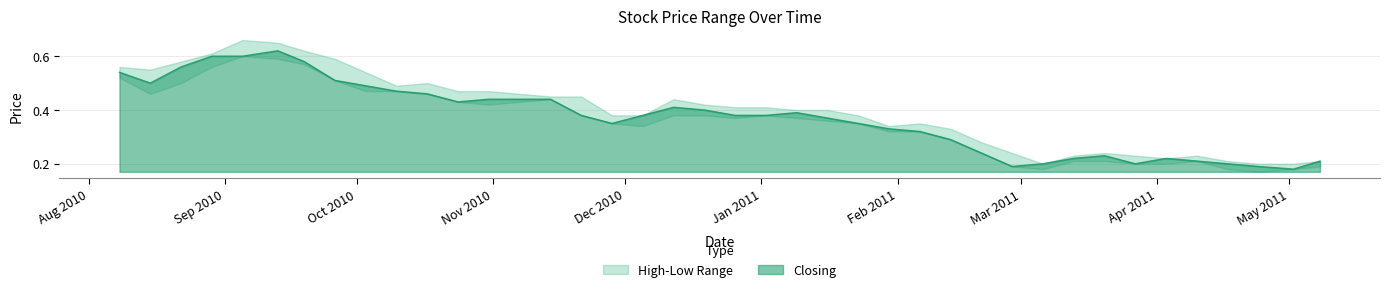

The Closing series shows 0.4 at 16/01/2011. True or false?

True